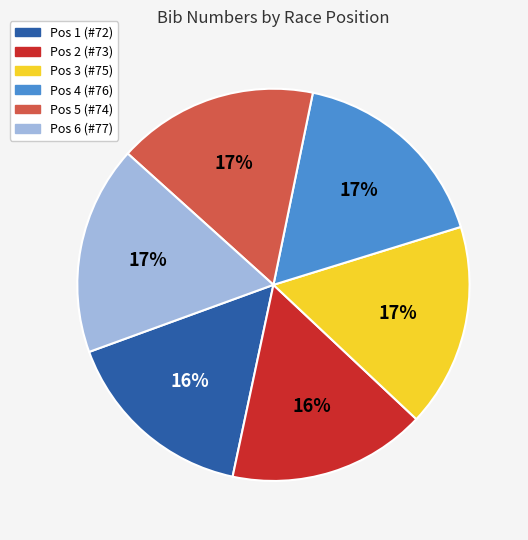

True or false: Pos 2 (#73) accounts for 29% of the total.

False